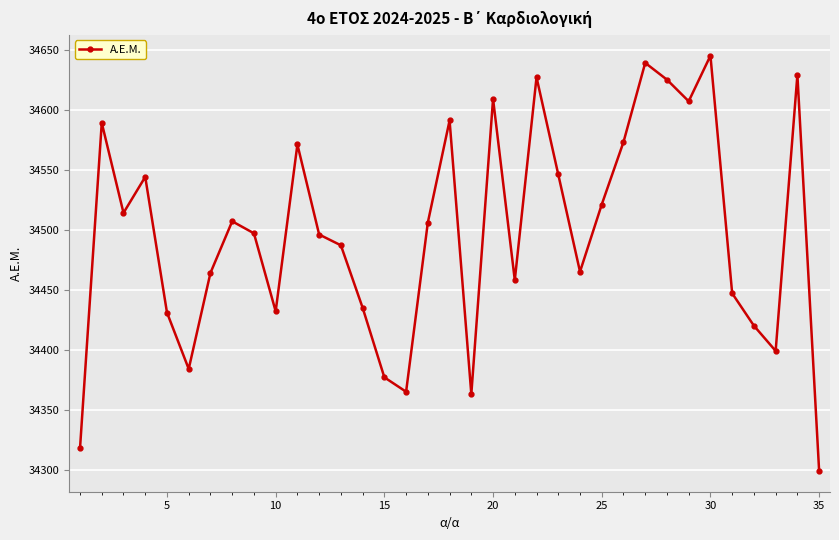

How many lines are shown in the chart?

1